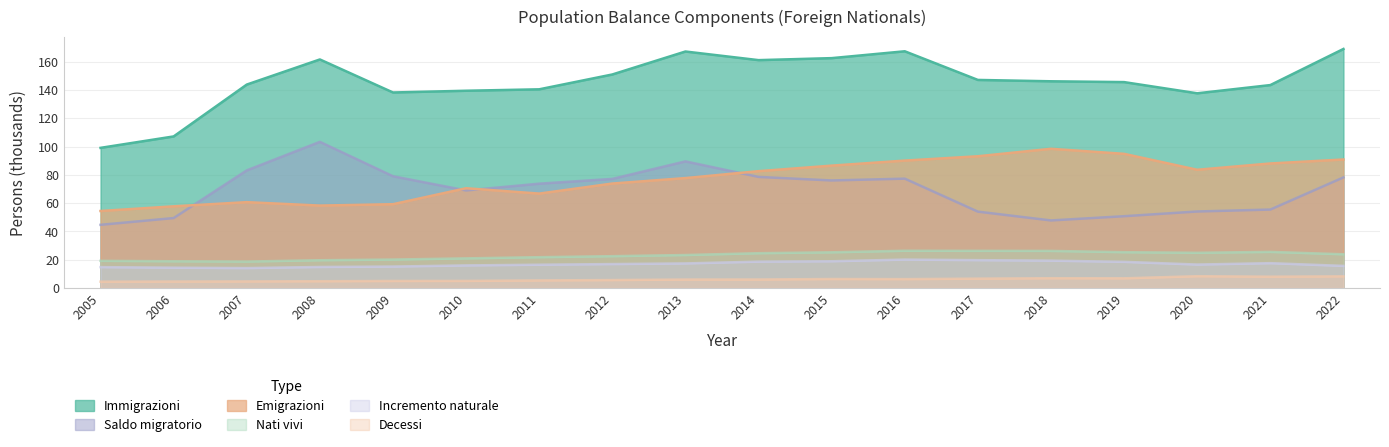

Reading left to right, transcribe all the data shown in this chart.

Nati vivi: 2005=19.2	2006=18.9	2007=18.7	2008=19.6	2009=20.1	2010=20.9	2011=21.8	2012=22.5	2013=23.3	2014=24.6	2015=25.2	2016=26.3	2017=26.3	2018=26.2	2019=25.3	2020=24.9	2021=25.5	2022=23.8
Decessi: 2005=4.4	2006=4.5	2007=4.6	2008=4.8	2009=4.9	2010=5.0	2011=5.3	2012=5.6	2013=5.9	2014=6.0	2015=6.3	2016=6.3	2017=6.6	2018=6.9	2019=6.8	2020=8.3	2021=8.0	2022=8.2
Incremento naturale: 2005=14.7	2006=14.3	2007=14.1	2008=14.8	2009=15.1	2010=15.9	2011=16.4	2012=16.9	2013=17.3	2014=18.6	2015=18.9	2016=20.1	2017=19.7	2018=19.3	2019=18.5	2020=16.6	2021=17.5	2022=15.6
Immigrazioni: 2005=99.1	2006=107.2	2007=143.9	2008=161.6	2009=138.3	2010=139.5	2011=140.5	2012=151.0	2013=167.2	2014=161.1	2015=162.6	2016=167.4	2017=147.1	2018=146.2	2019=145.6	2020=137.7	2021=143.5	2022=169.1
Emigrazioni: 2005=54.4	2006=57.7	2007=60.7	2008=58.3	2009=59.2	2010=70.5	2011=66.7	2012=73.9	2013=77.7	2014=82.6	2015=86.5	2016=90.1	2017=93.2	2018=98.4	2019=94.9	2020=83.6	2021=88.1	2022=90.9
Saldo migratorio: 2005=44.7	2006=49.4	2007=83.2	2008=103.4	2009=79.0	2010=69.0	2011=73.8	2012=77.1	2013=89.5	2014=78.5	2015=76.0	2016=77.3	2017=54.0	2018=47.8	2019=50.7	2020=54.1	2021=55.5	2022=78.2